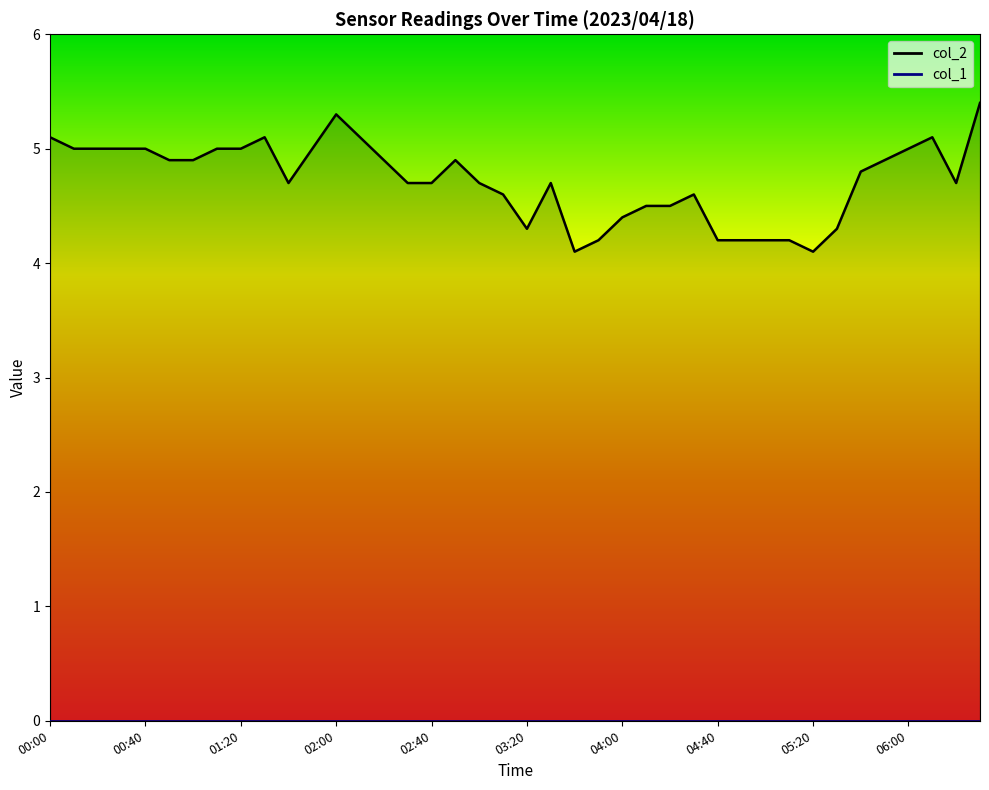

Reading left to right, list all the values displayed in this chart.

5.1	5.0	5.0	5.0	5.0	4.9	4.9	5.0	5.0	5.1	4.7	5.0	5.3	5.1	4.9	4.7	4.7	4.9	4.7	4.6	4.3	4.7	4.1	4.2	4.4	4.5	4.5	4.6	4.2	4.2	4.2	4.2	4.1	4.3	4.8	4.9	5.0	5.1	4.7	5.4